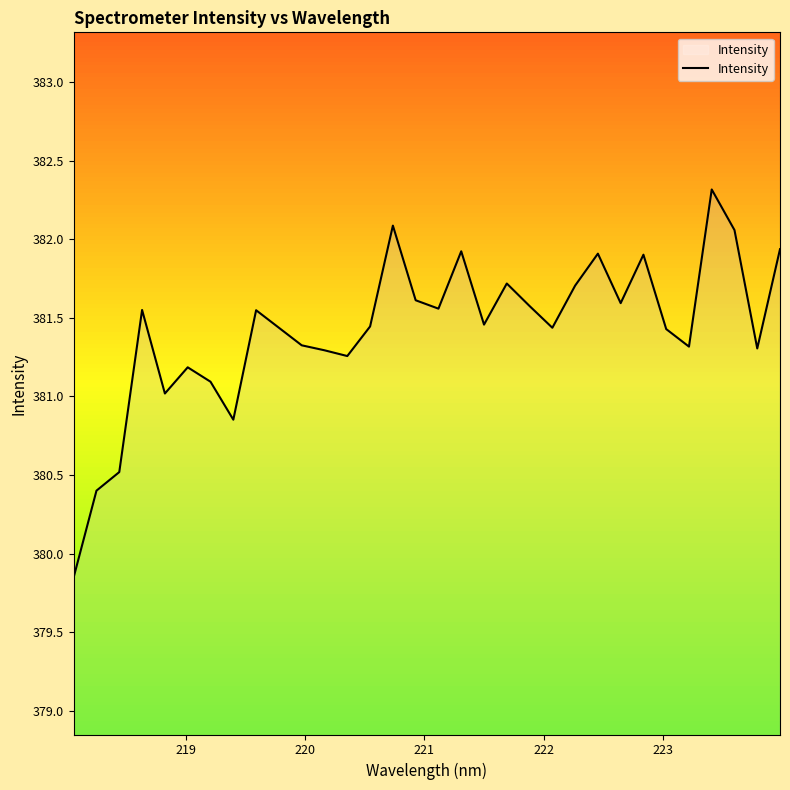

What is the maximum value shown in the chart?

382.3